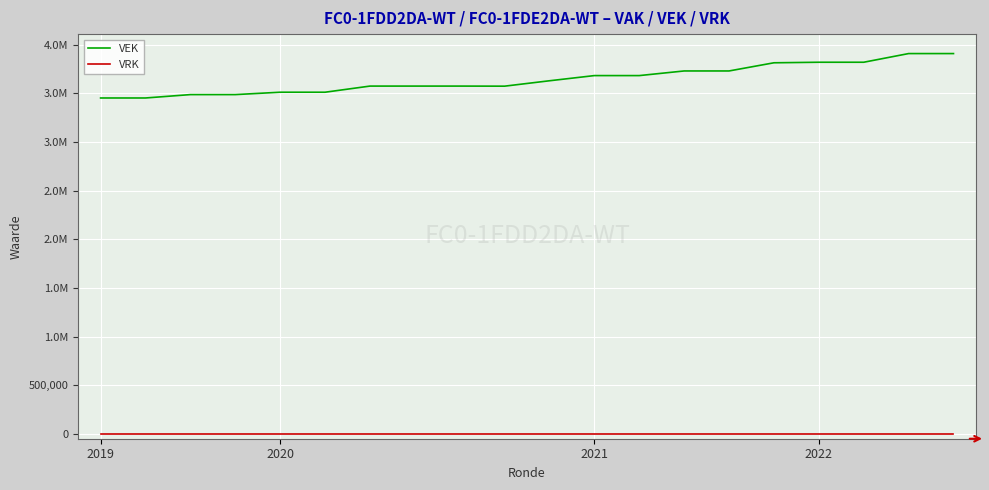

True or false: VEK and VRK intersect in this chart.

False